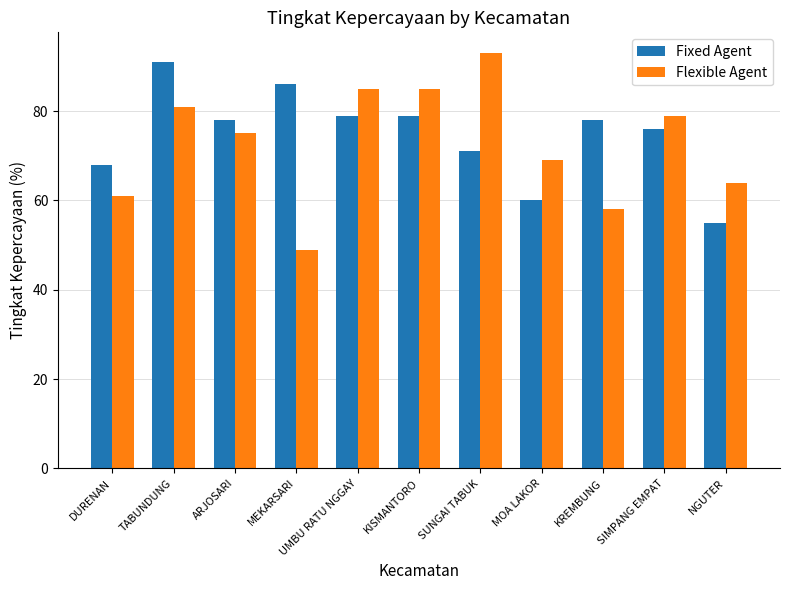

At how many categories does at least one series exceed 81?

5